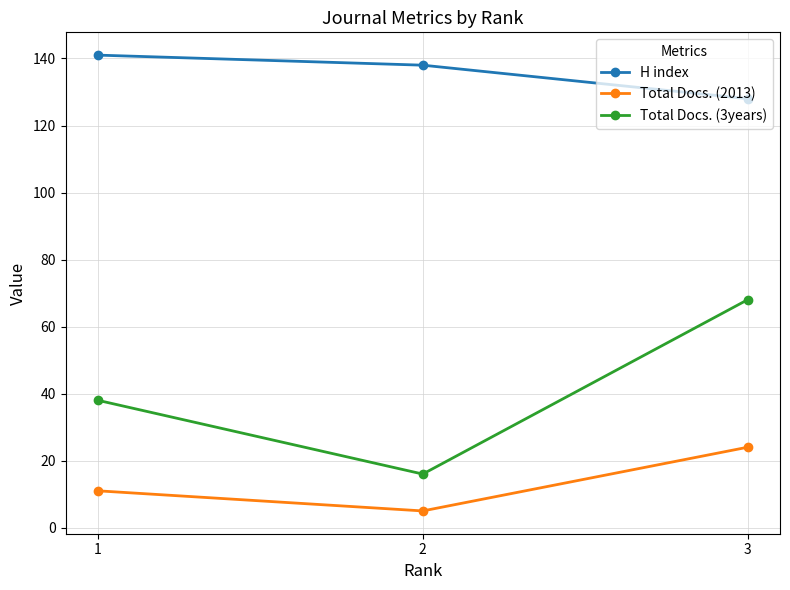

The value of Total Docs. (2013) at 1 is 11. True or false?

True